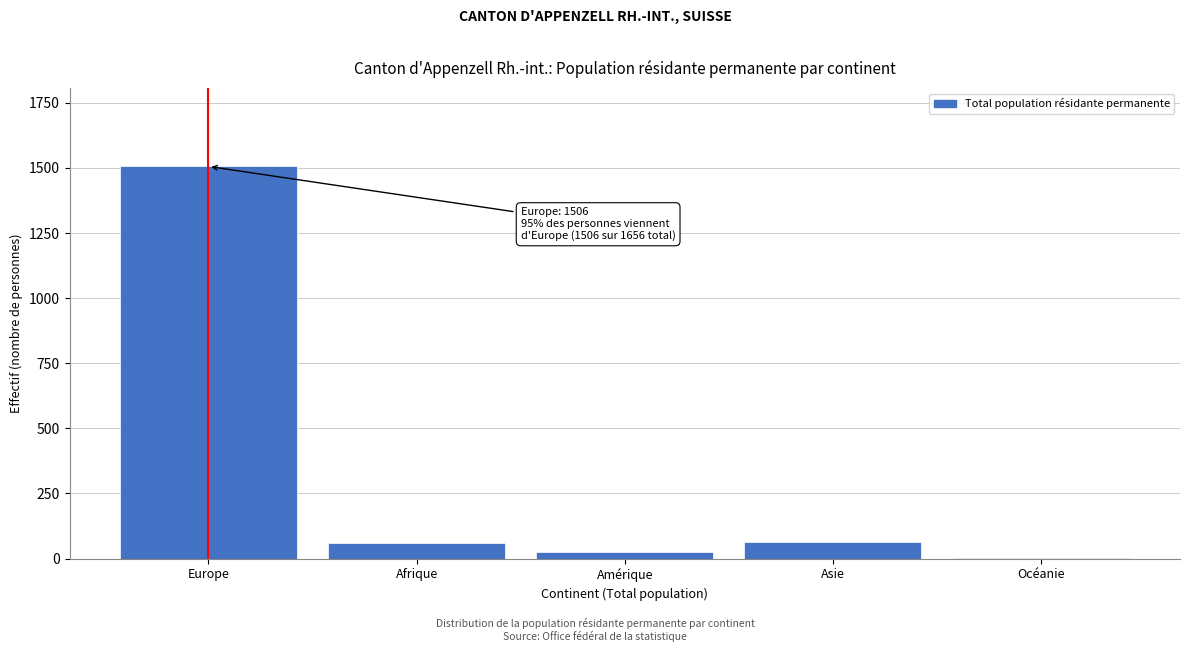

Which has a higher value, Europe or Amérique?

Europe